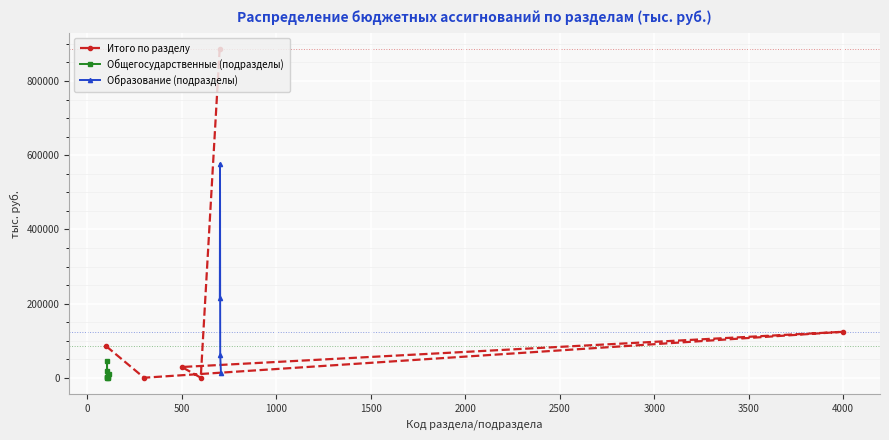

How many data points are less than 84965?

3